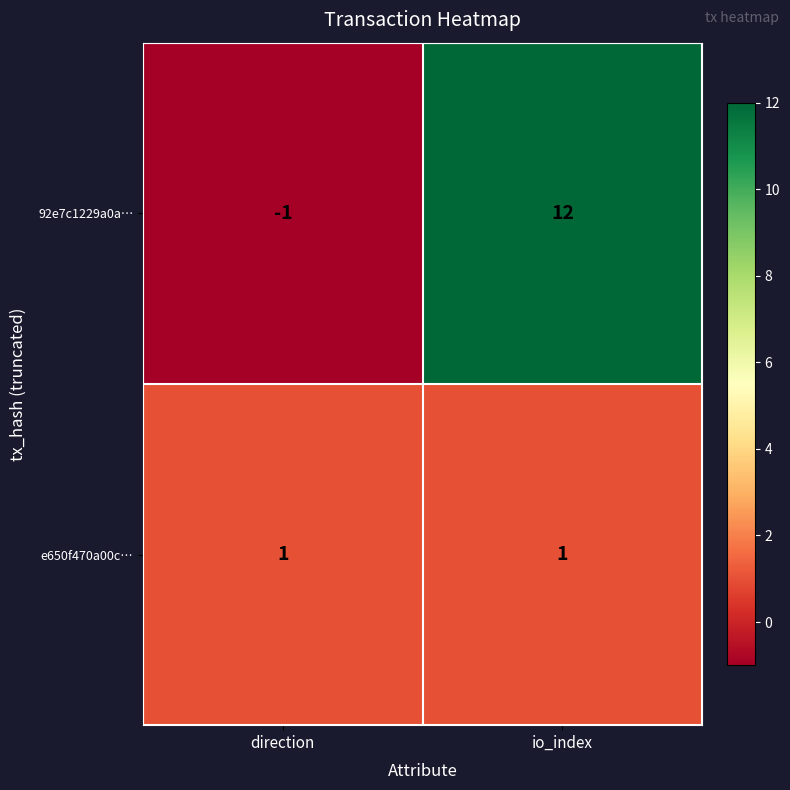

At which label is 92e7c1229a0a… closest to 5?

direction